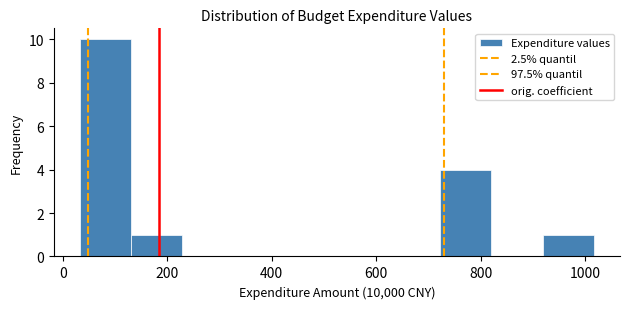

Reading left to right, transcribe this chart: for each bar, give the range it covers on the x-axis and its height. Neither the bar edges nor the heights are printed on the chart, so give them approximately, as read against the axes.

40 to 140: 10
140 to 220: 1
220 to 320: 0
320 to 420: 0
420 to 520: 0
520 to 620: 0
620 to 720: 0
720 to 820: 4
820 to 920: 0
920 to 1020: 1